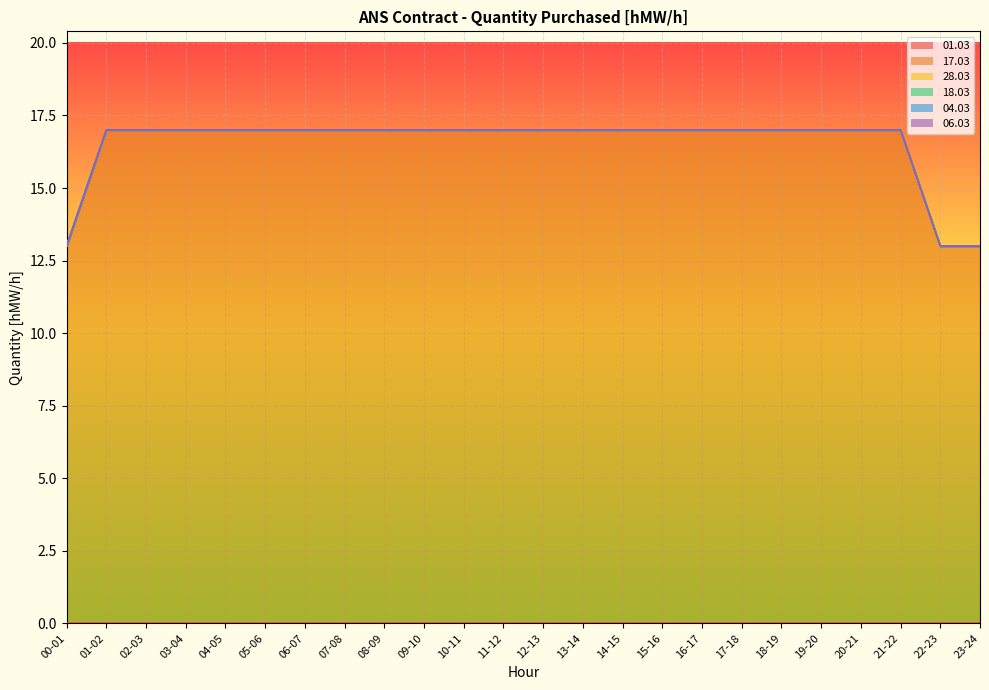

True or false: 17.03 and 06.03 intersect in this chart.

False